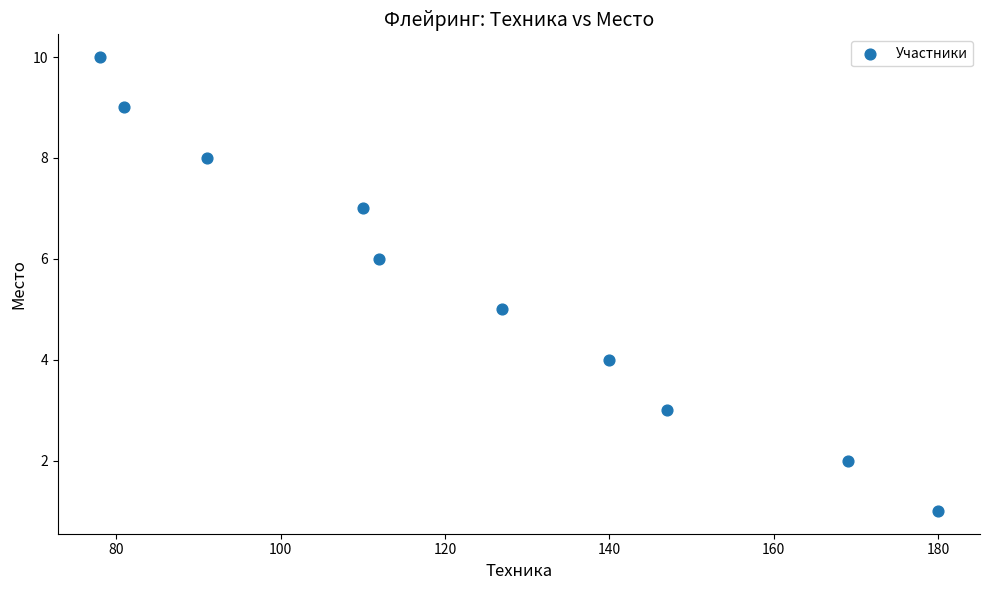

What is the average X value?

124